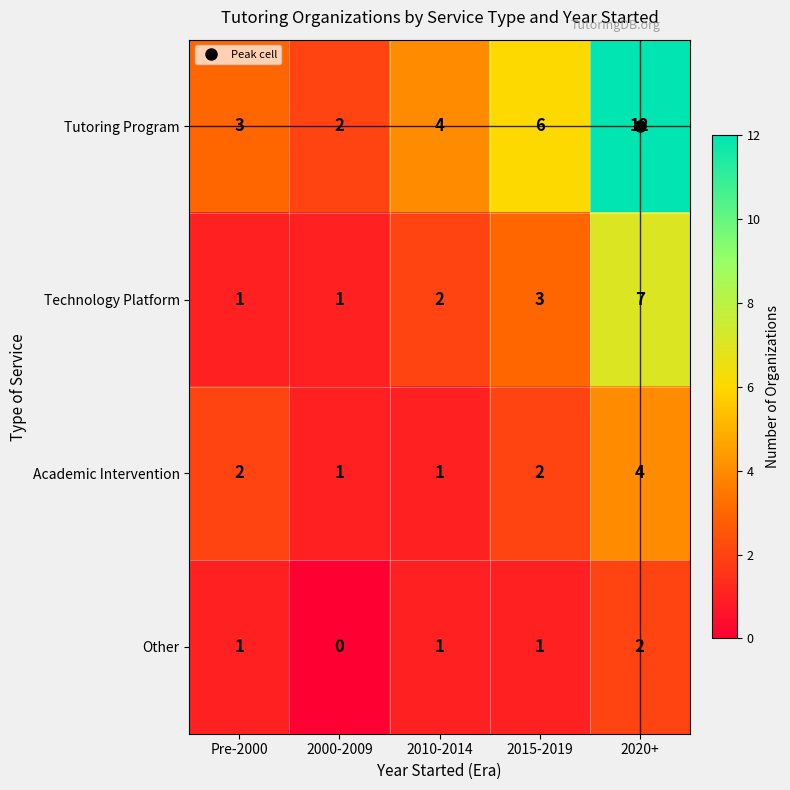

Which series has the largest total across all categories?

Tutoring Program